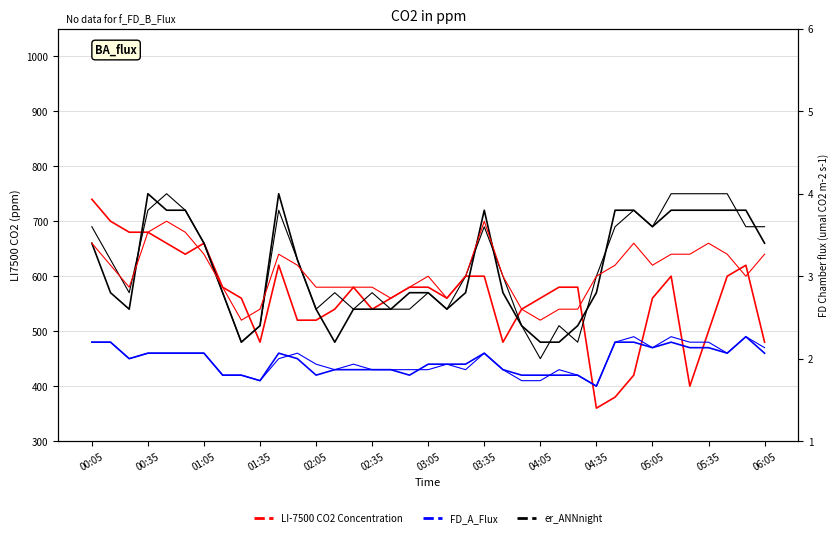

Reading left to right, list all the values displayed in this chart.

LI-7500 CO2 Concentration: 740	700	680	680	660	640	660	580	560	480	620	520	520	540	580	540	560	580	580	560	600	600	480	540	560	580	580	360	380	420	560	600	400	500	600	620	480
FD_A_Flux: 480	480	450	460	460	460	460	420	420	410	460	450	420	430	430	430	430	420	440	440	440	460	430	420	420	420	420	400	480	480	470	480	470	470	460	490	460
er_ANNnight: 660	570	540	750	720	720	660	570	480	510	750	630	540	480	540	540	540	570	570	540	570	720	570	510	480	480	510	570	720	720	690	720	720	720	720	720	660